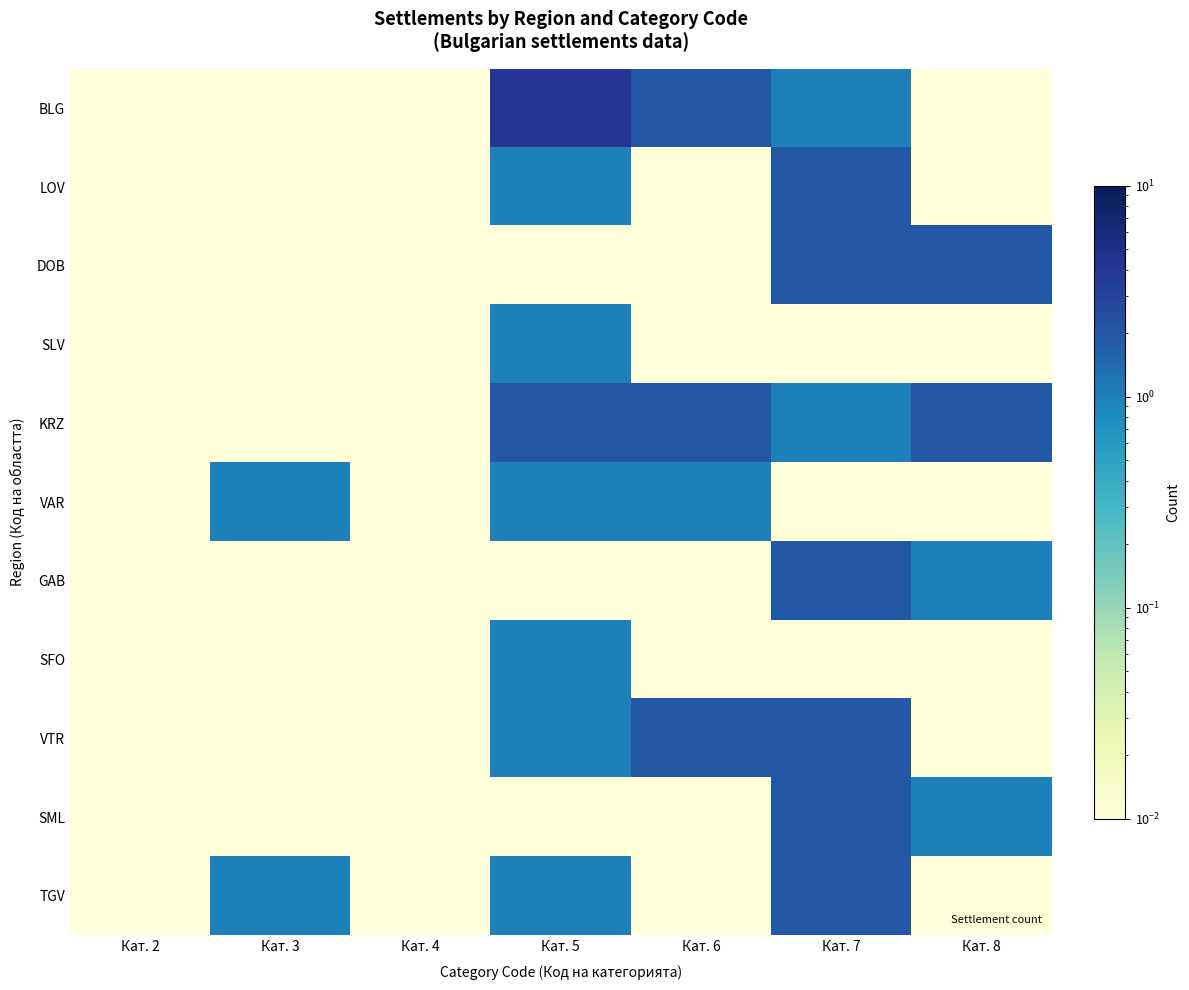

How many categories are shown in the chart?

7